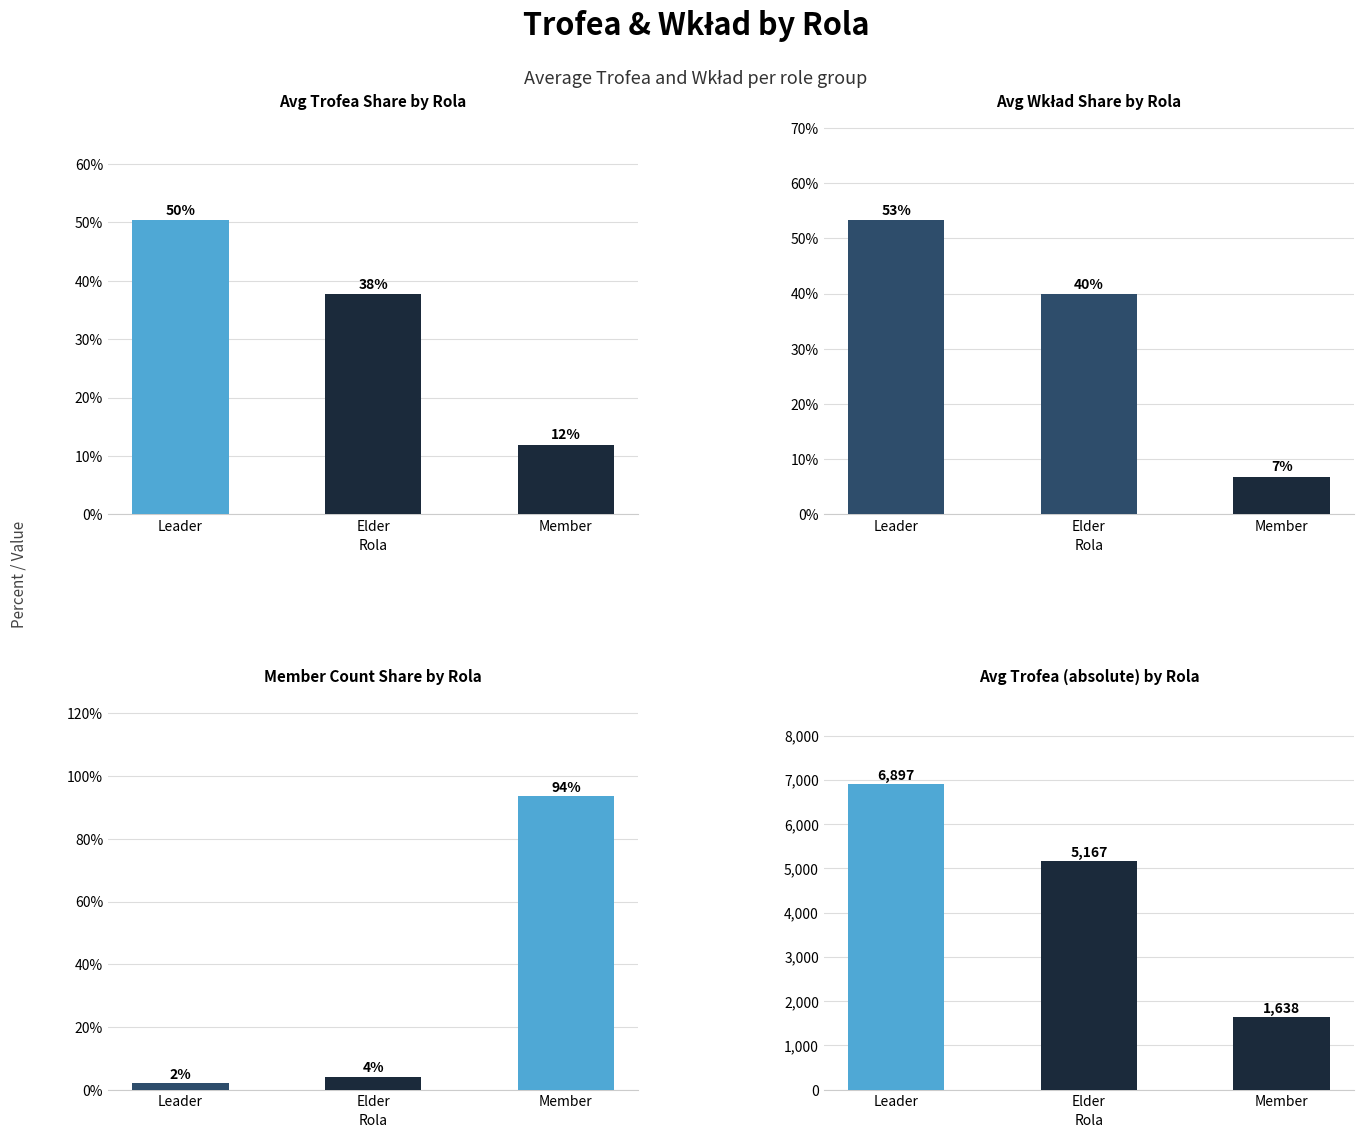

At how many categories does at least one series exceed 762?

3